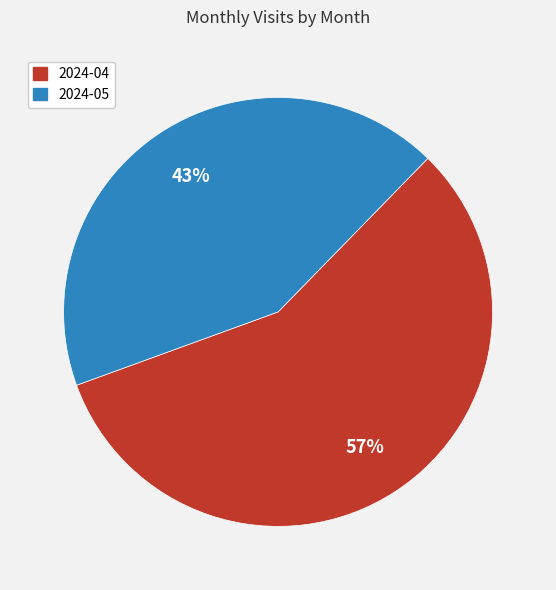

To the nearest percent, what is the difference between the largest and smallest slice percentages?

14%